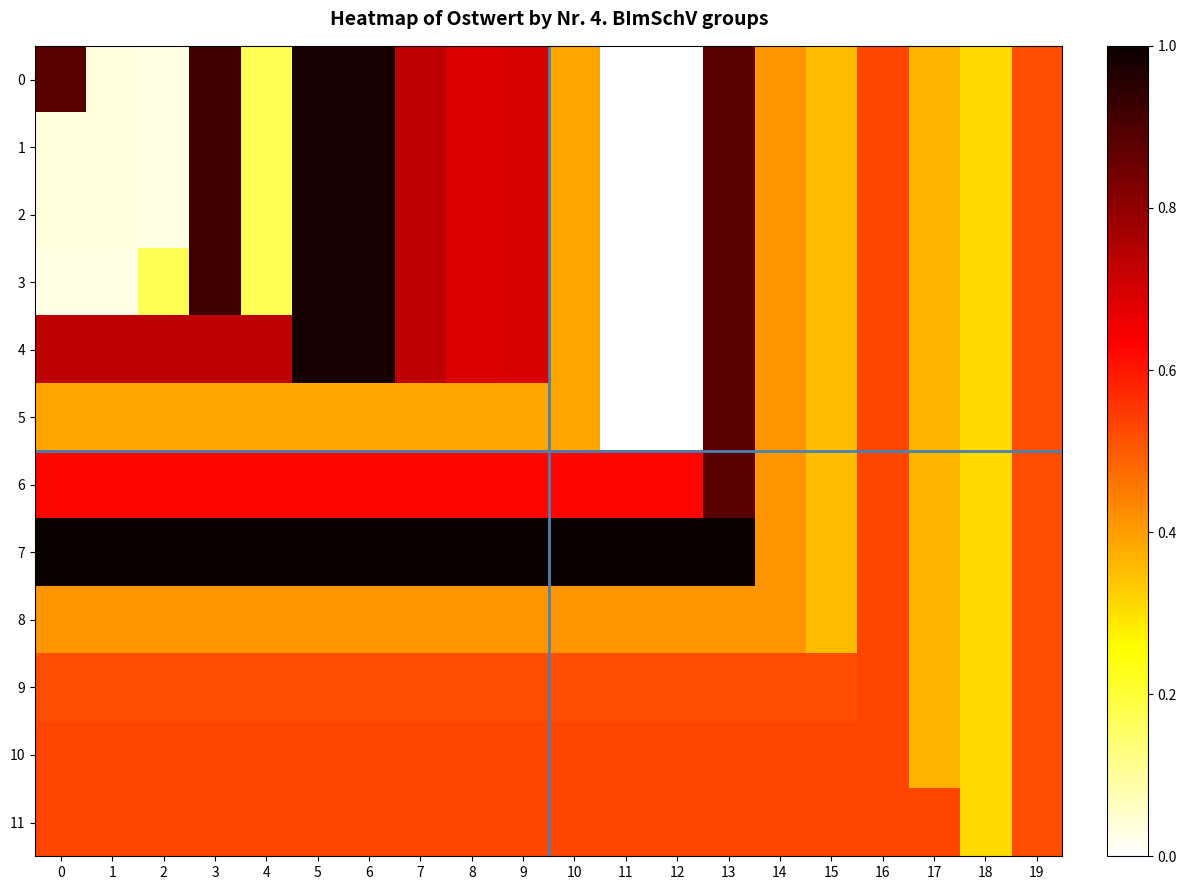

What is the spread (max minus min) of values at 3?

0.6